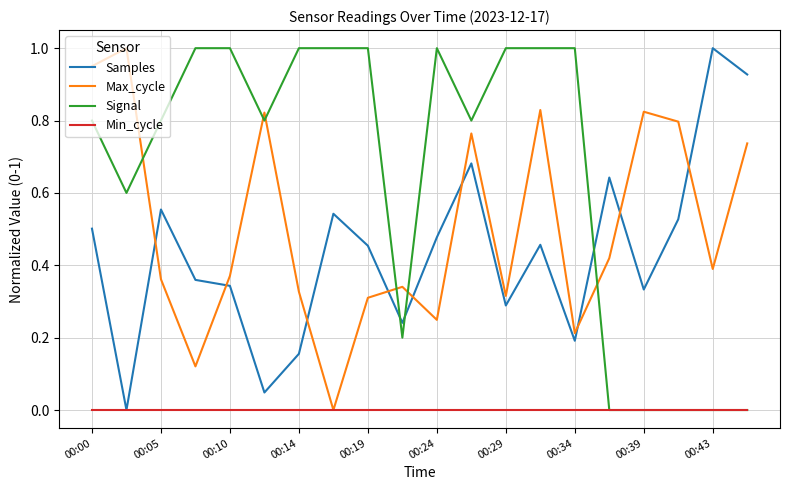

After their last crossing, which series has the higher values: Samples or Max_cycle?

Samples